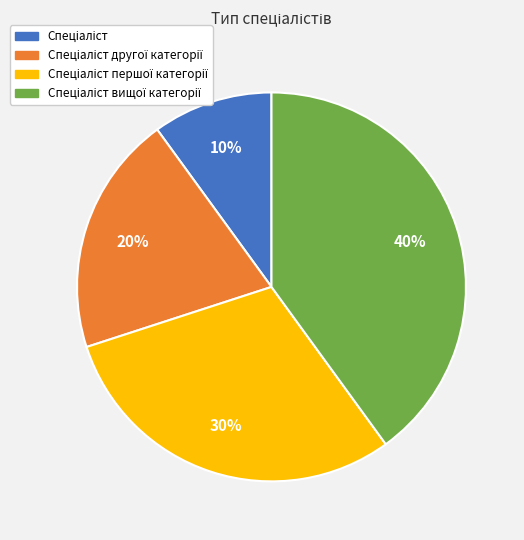

Does any single category account for the majority?

No